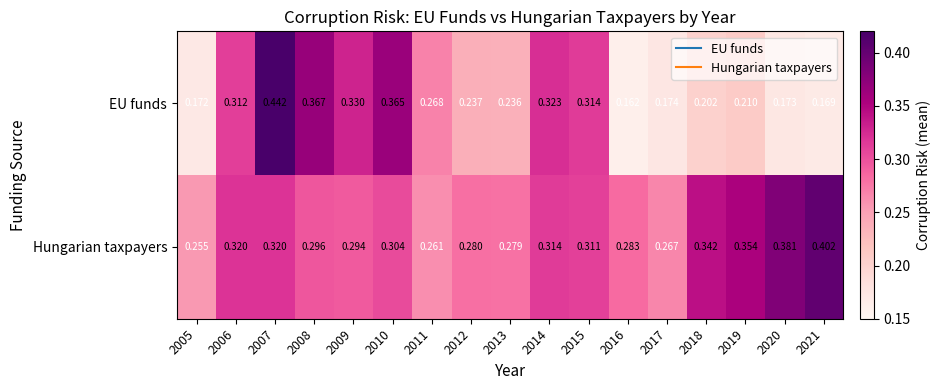

Rank the series at 2011 from highest to lowest value.

EU funds, Hungarian taxpayers